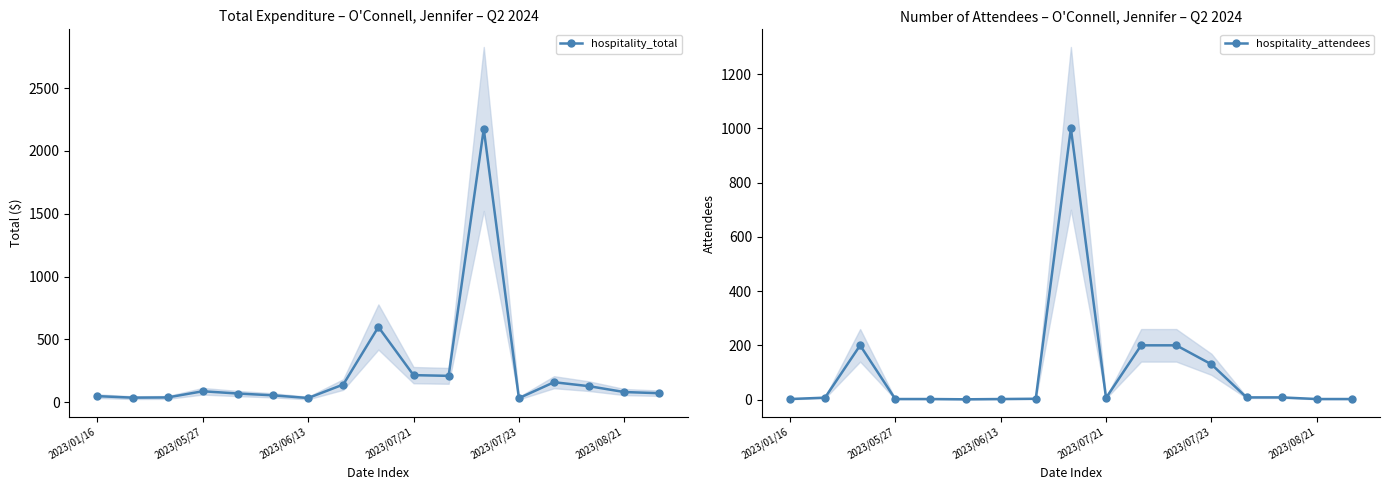

What is the maximum value for hospitality_total?

2175.0